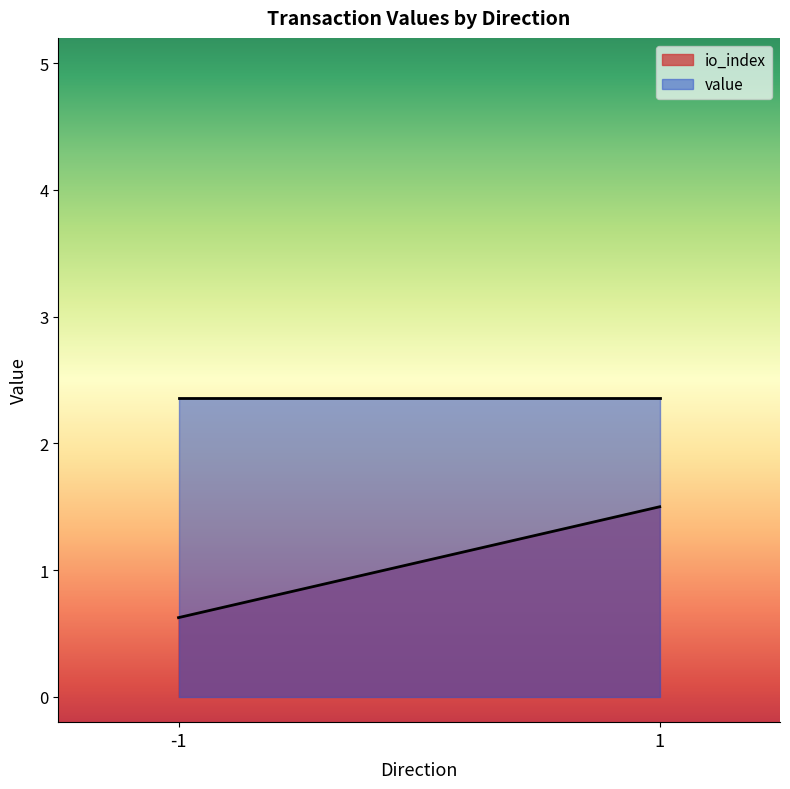

The value series shows 2.4 at 1. True or false?

True